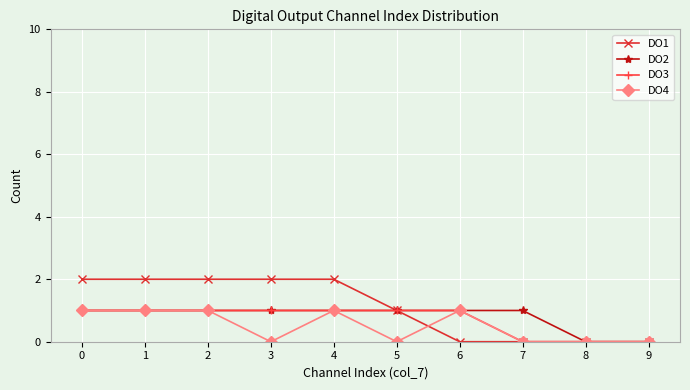

What is the spread (max minus min) of values at 7?

1